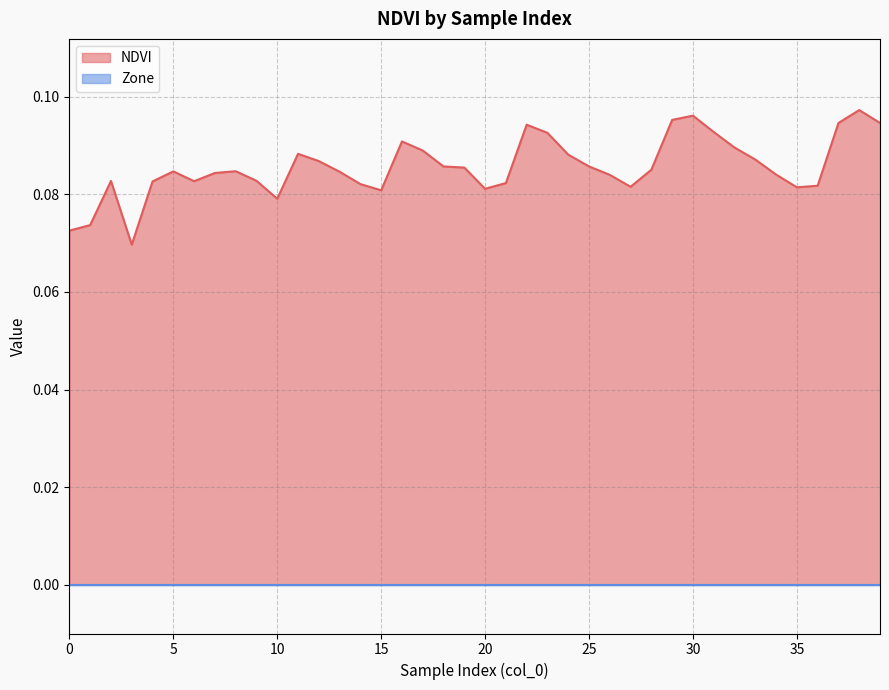

At which category does the data reach its first local valley?

3